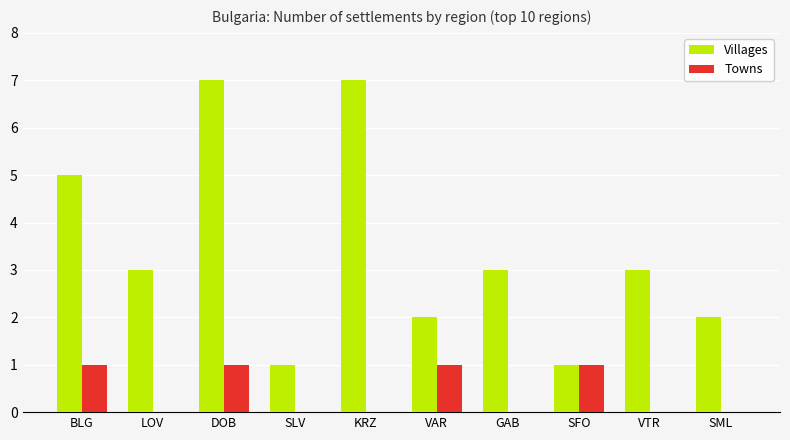

Reading left to right, transcribe all the data shown in this chart.

Villages: BLG=5	LOV=3	DOB=7	SLV=1	KRZ=7	VAR=2	GAB=3	SFO=1	VTR=3	SML=2
Towns: BLG=1	LOV=0	DOB=1	SLV=0	KRZ=0	VAR=1	GAB=0	SFO=1	VTR=0	SML=0